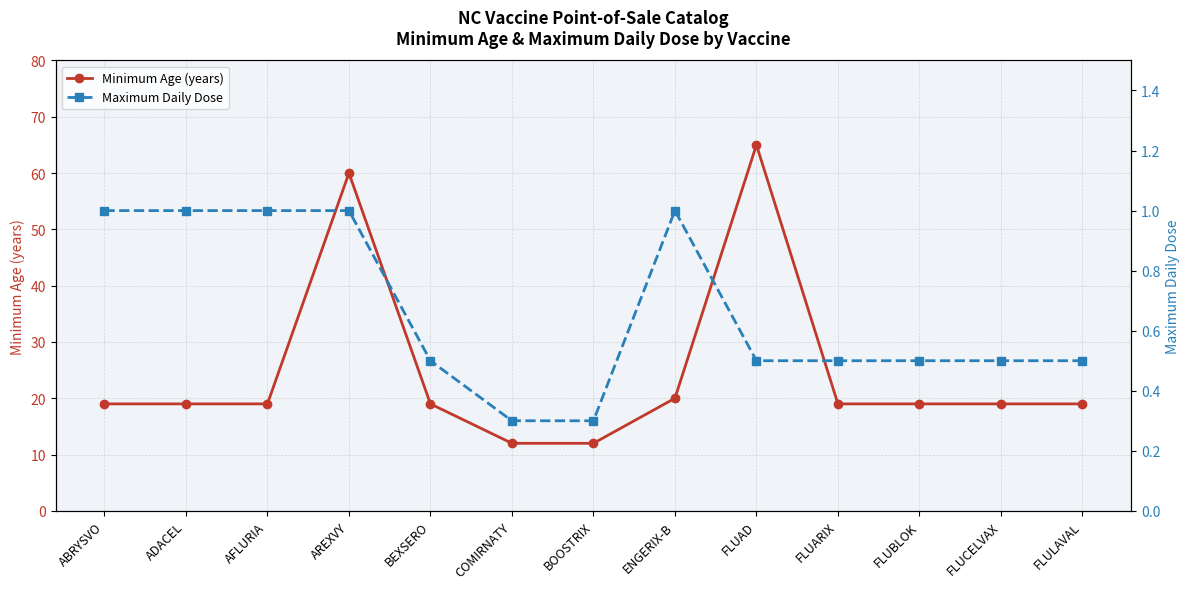

What is the difference between the maximum and second lowest values in the Minimum Age (years) series?

53